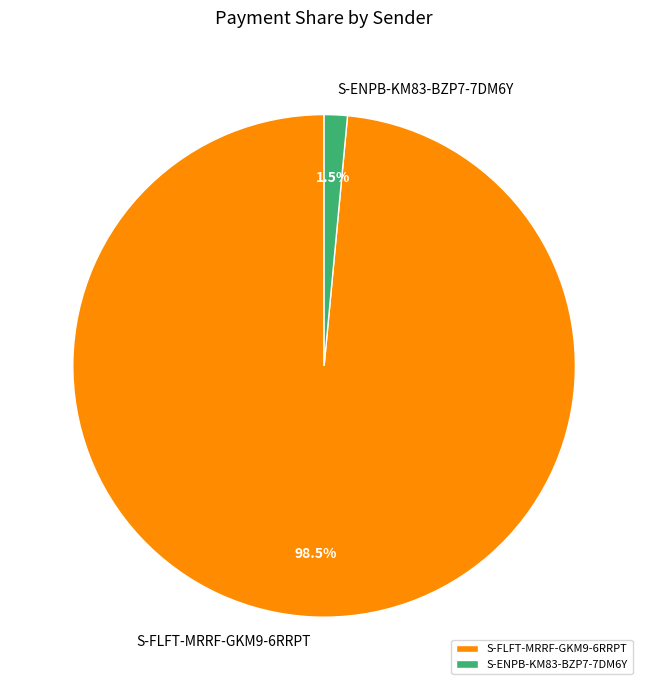

To the nearest percent, what is the combined percentage of S-ENPB-KM83-BZP7-7DM6Y and S-FLFT-MRRF-GKM9-6RRPT?

100%